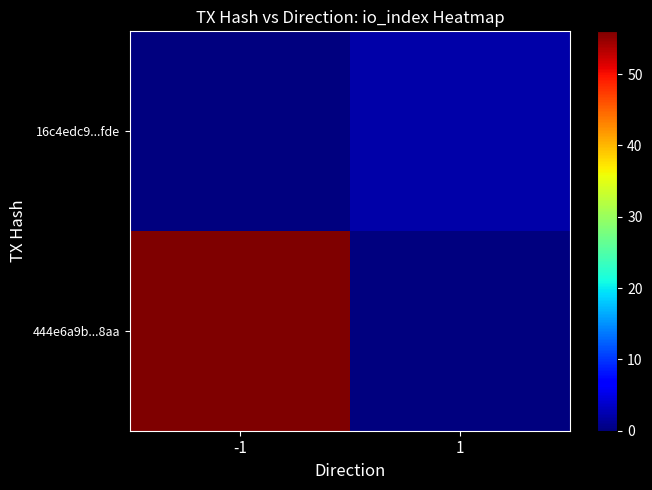

Rank the series at 1 from highest to lowest value.

16c4edc9...fde, 444e6a9b...8aa